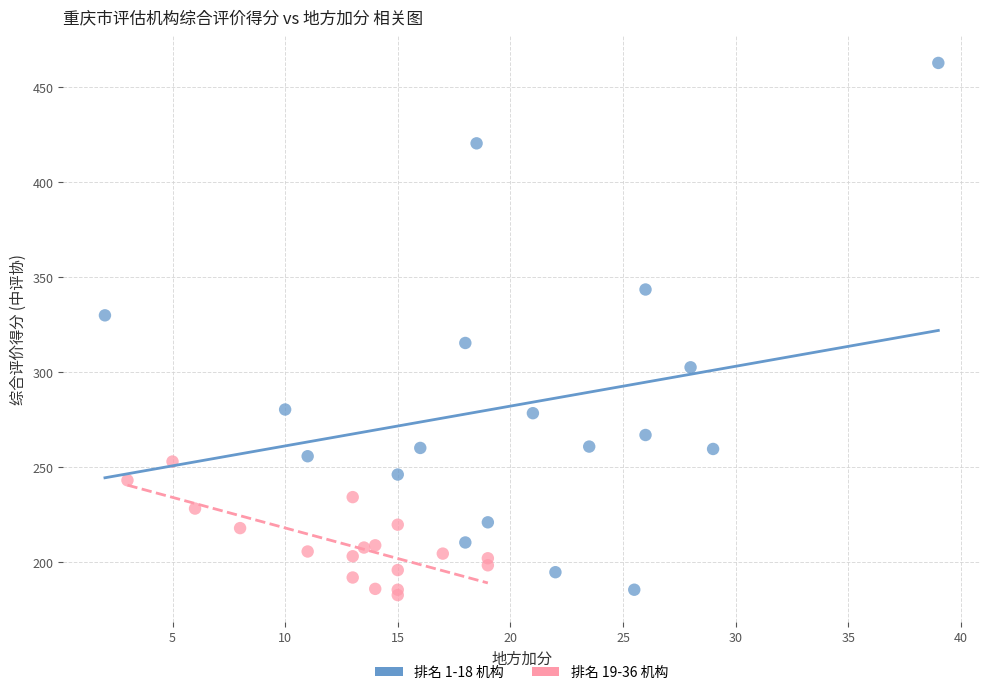

Which series reaches the maximum Y coordinate?

排名 1-18 机构